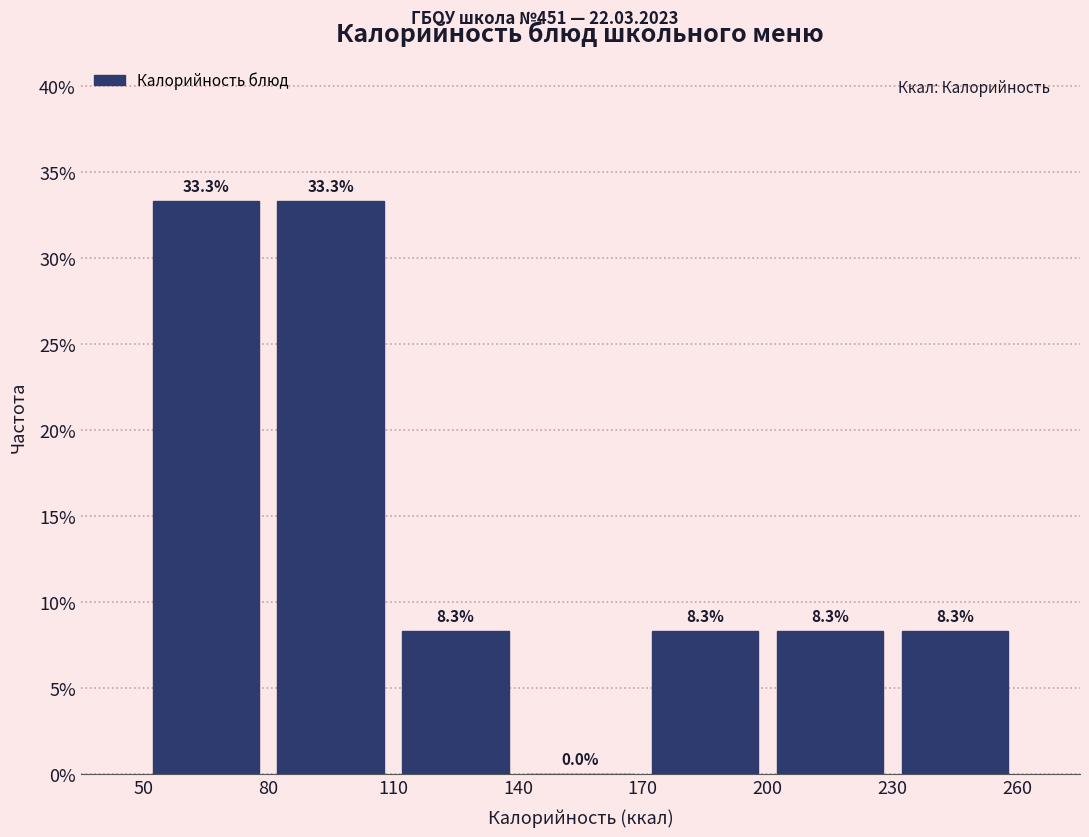

What is the height of the bar covering 230 to 260 on the x-axis?

8.3